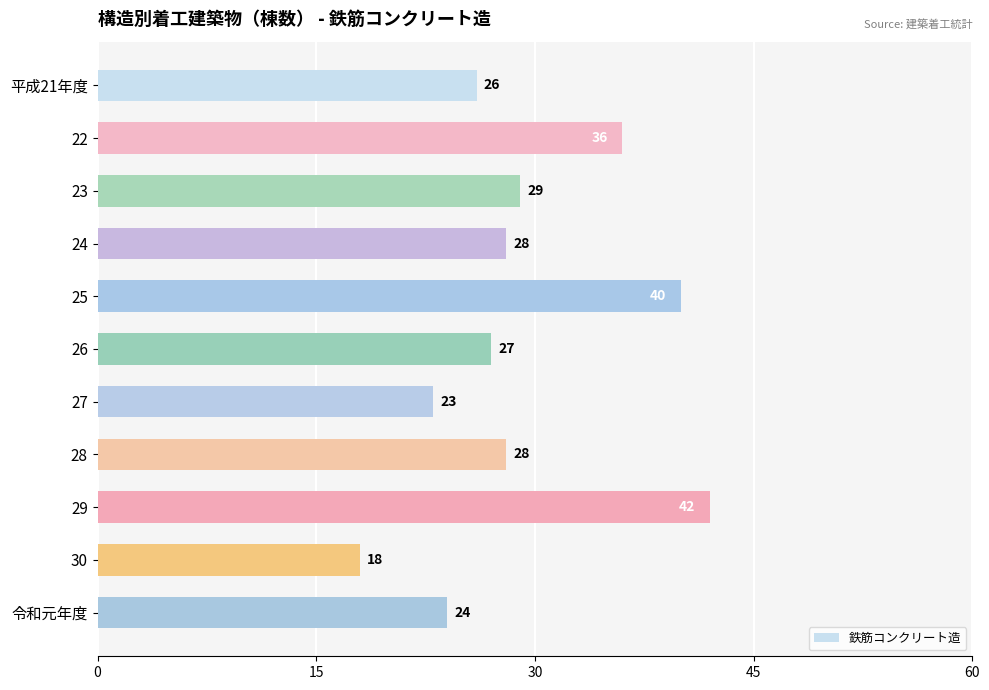

Is it true that the value at 24 is 17?

False